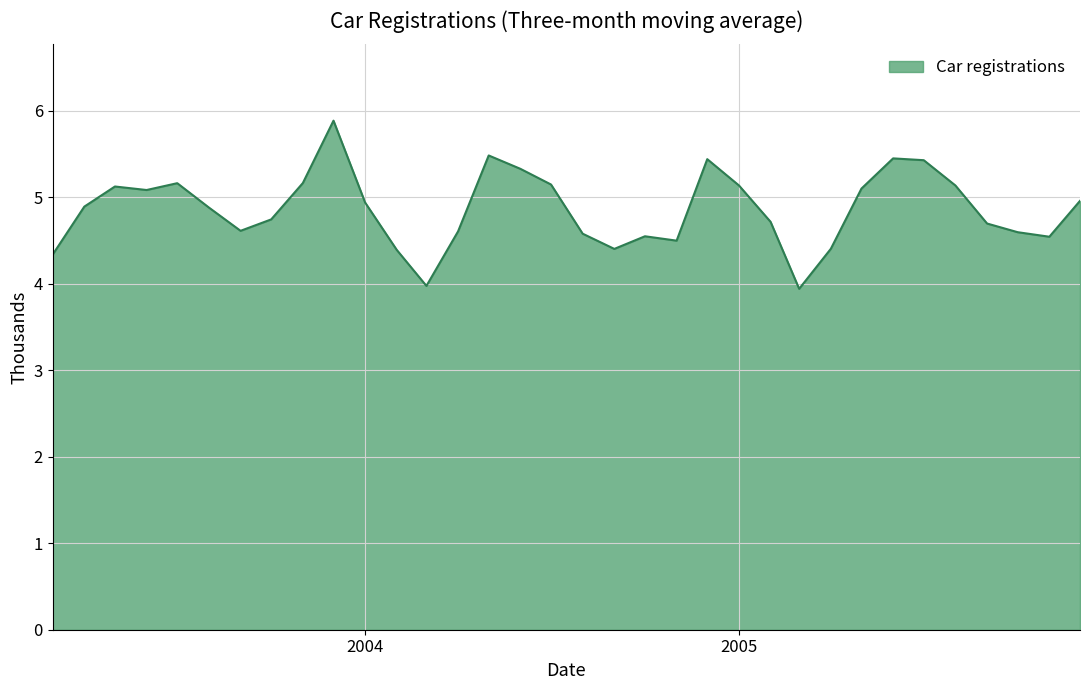

What is the minimum value shown in the chart?

3.9